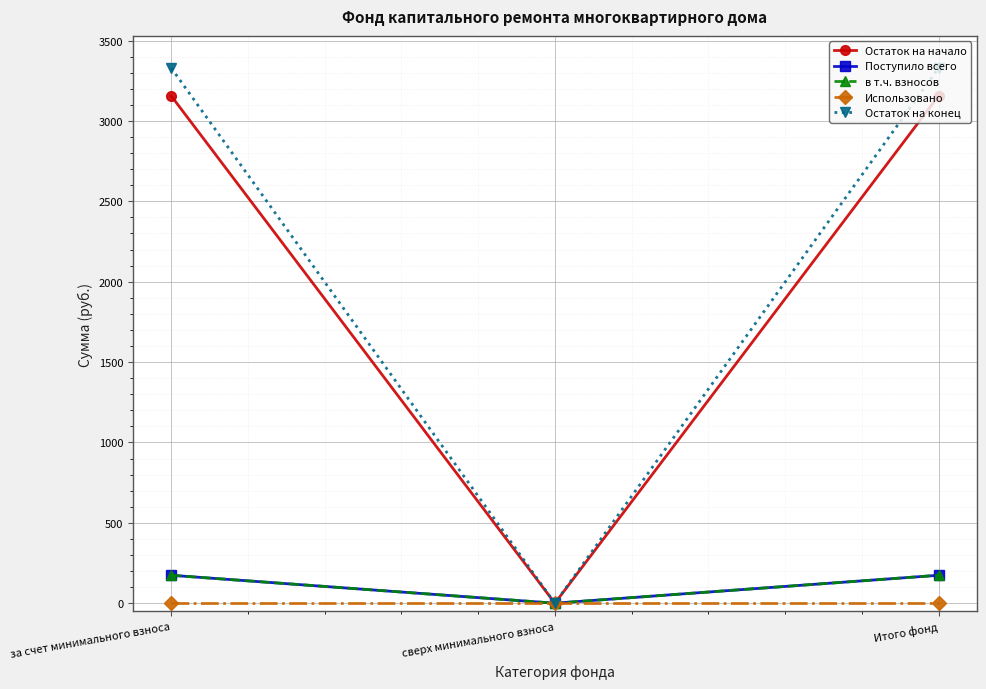

How many lines are shown in the chart?

5